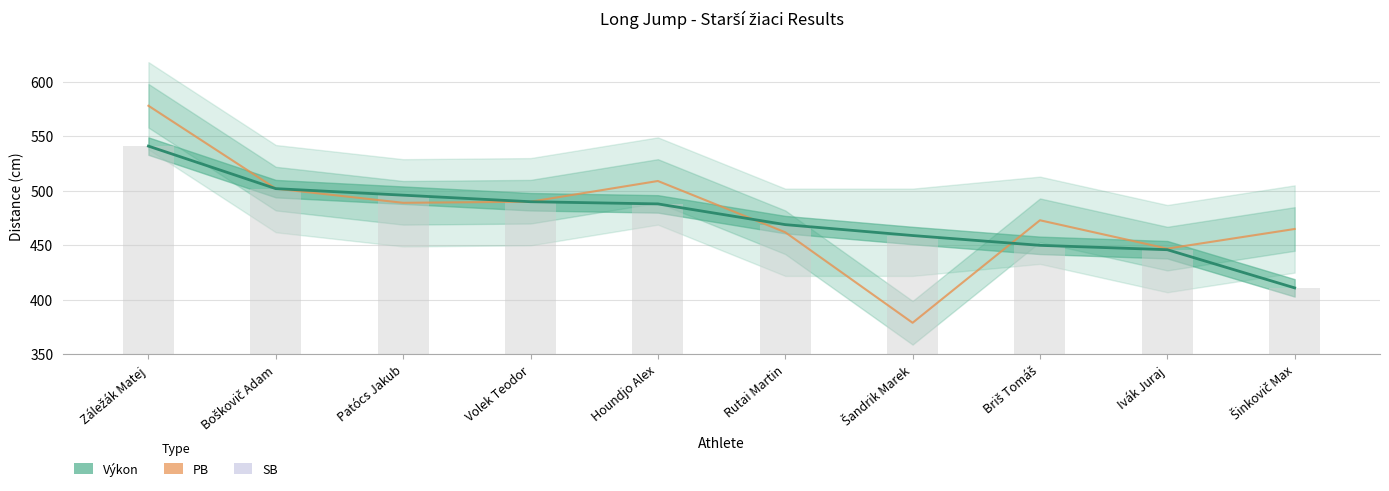

Read the Výkon value at Šinkovič Max, to the nearest 5.

410